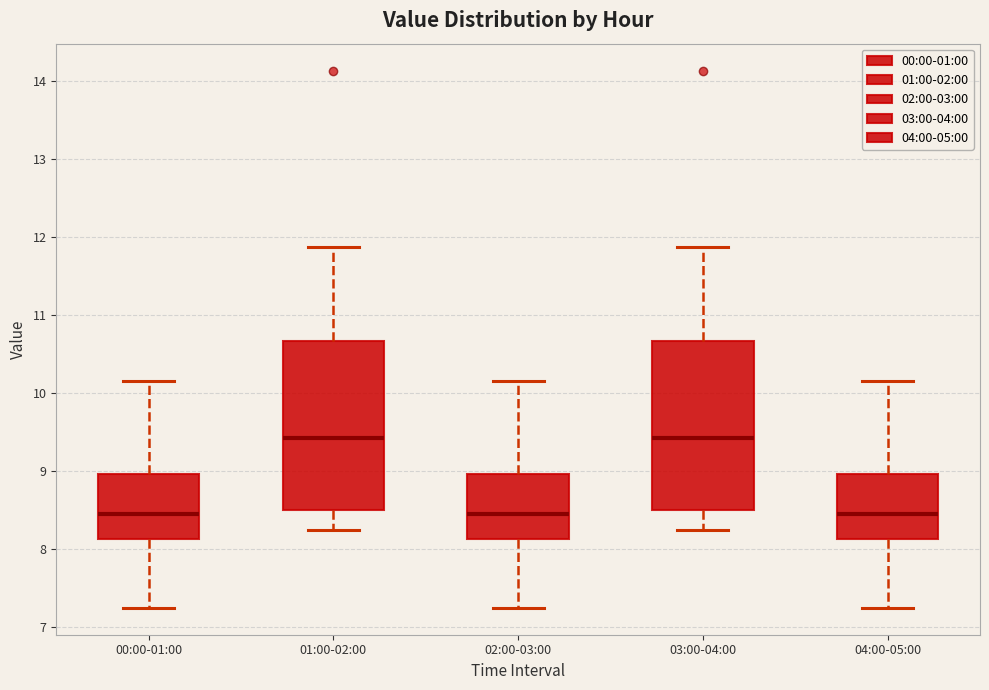

Reading left to right, read every box against the y-axis: the position of its median line, the range the box covers, and the ends of its whiskers. The values are not printed on the chart, so give them approximately, as read against the axis.

00:00-01:00: median 8.5, box 8.1 to 9.0, whiskers 7.3 to 10.2
01:00-02:00: median 9.4, box 8.5 to 10.7, whiskers 8.3 to 11.9
02:00-03:00: median 8.5, box 8.1 to 9.0, whiskers 7.3 to 10.2
03:00-04:00: median 9.4, box 8.5 to 10.7, whiskers 8.3 to 11.9
04:00-05:00: median 8.5, box 8.1 to 9.0, whiskers 7.3 to 10.2